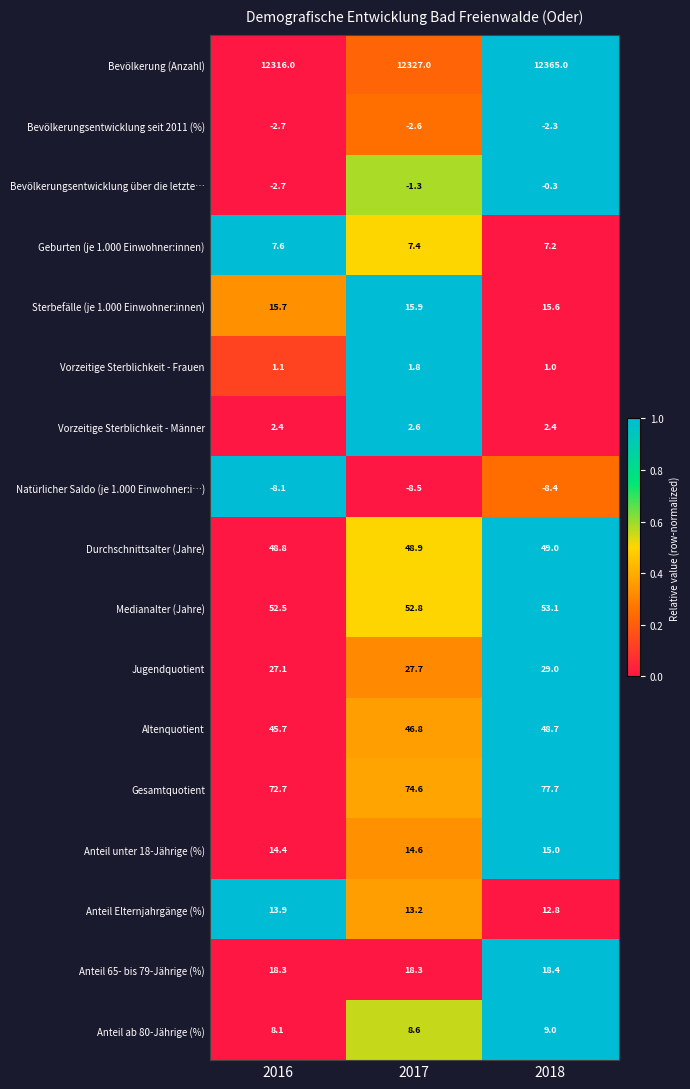

What value does the Bevölkerungsentwicklung über die letzte… series have at 2018?

-0.3